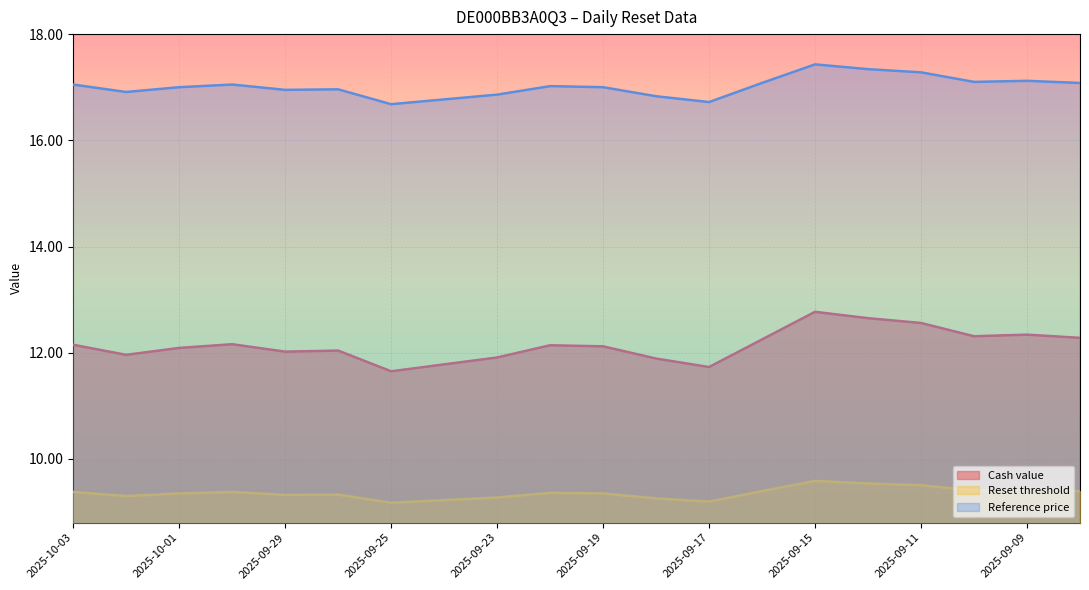

How many lines are shown in the chart?

3